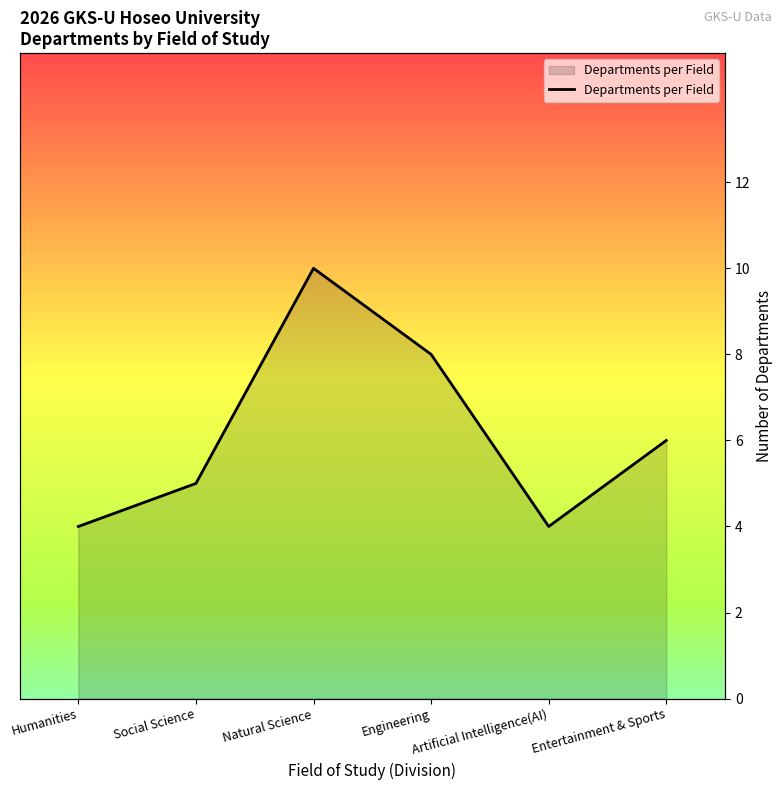

What is the sum of the values at Humanities and Social Science?

9